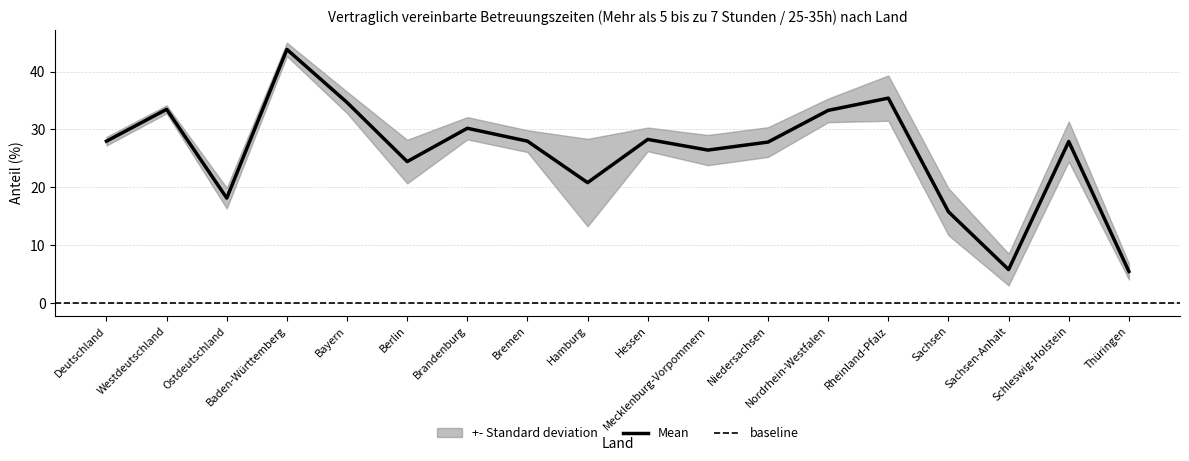

True or false: 2006_gt5_lt7 has more than 2 points higher than both neighbors.

True